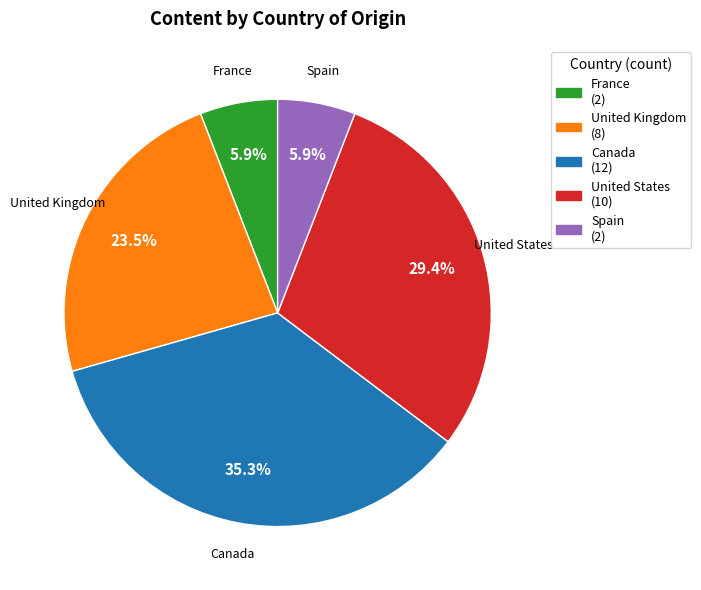

Count the number of slices in the pie.

5